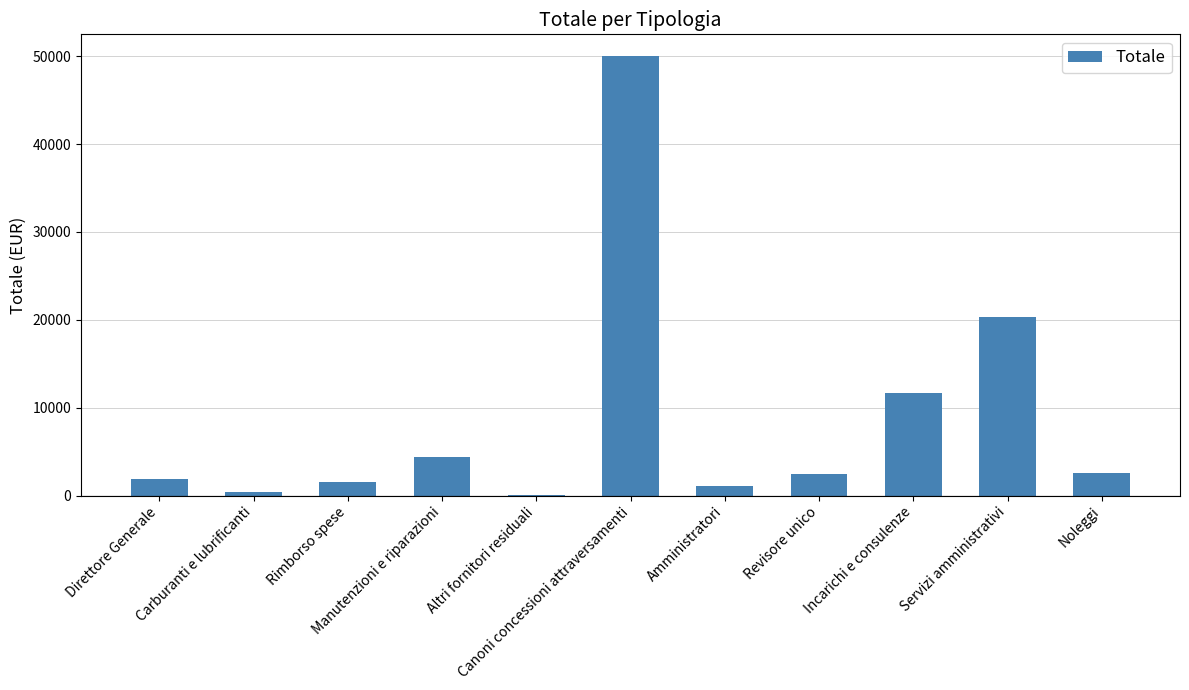

What is the sum of all values?

96300.8